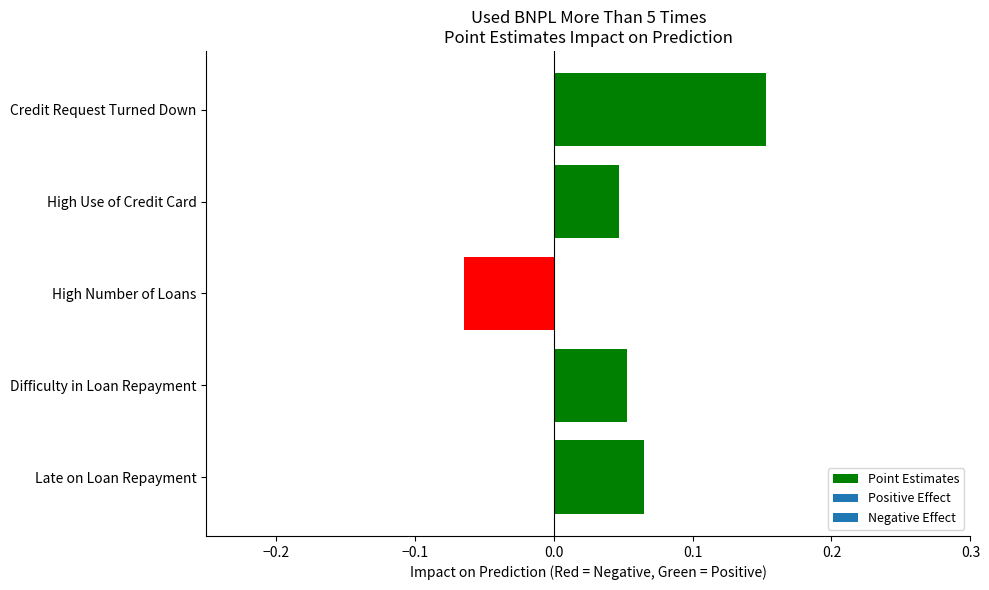

How many values are between 0 and 1?

4